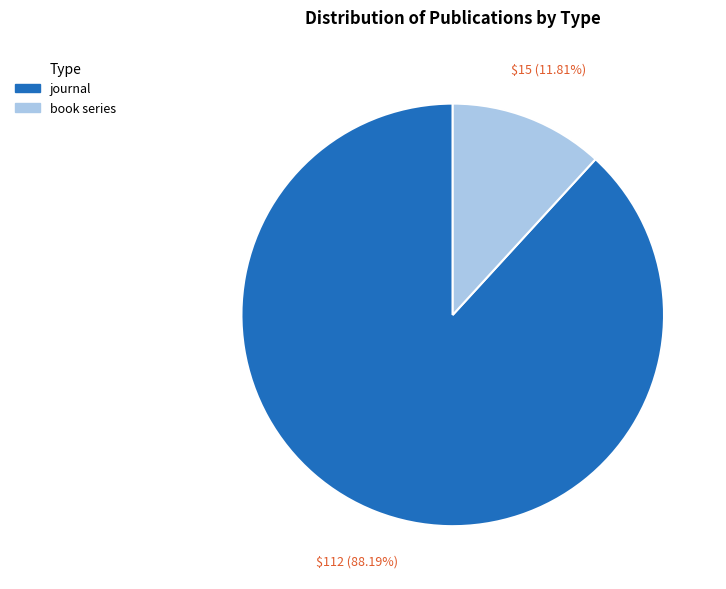

To the nearest percent, what is the combined percentage of book series and journal?

100%